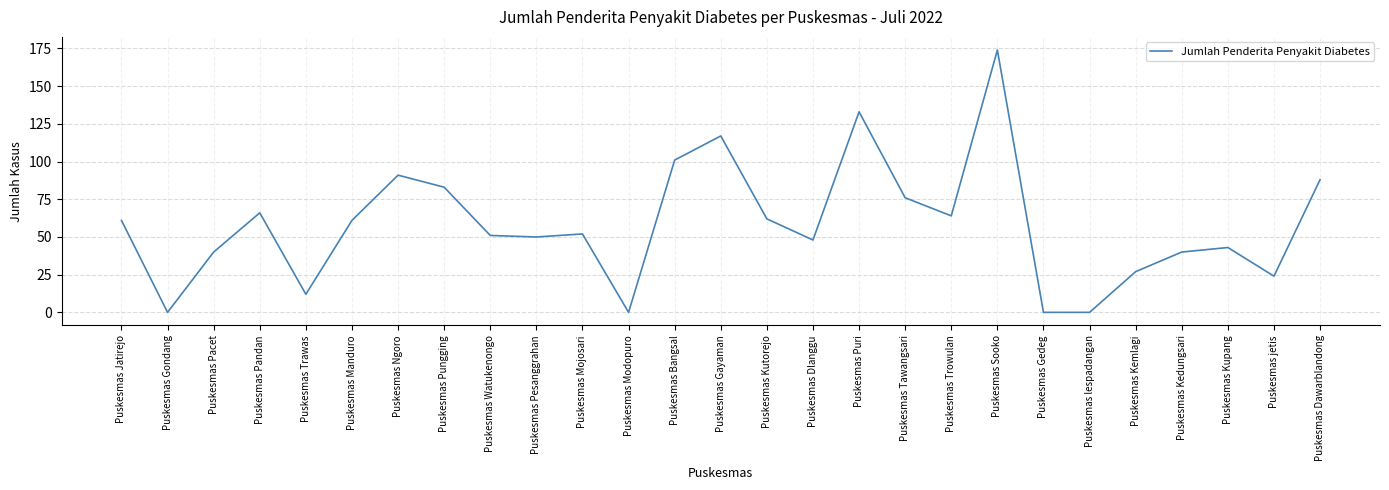

How many categories are shown in the chart?

27